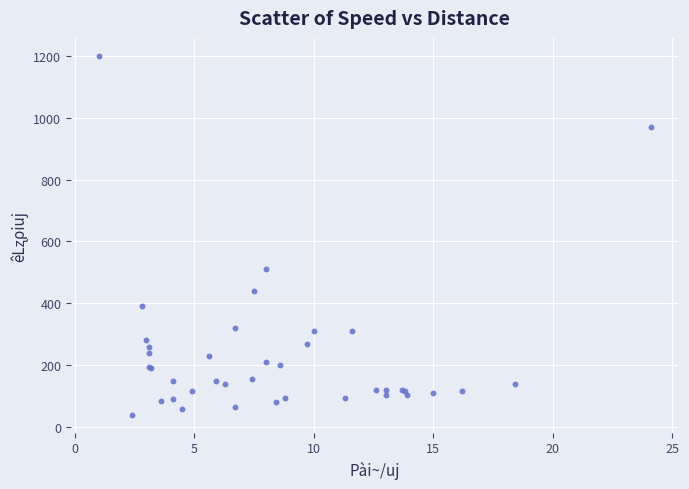

What Y value in the scatter plot is closest to 620?

510